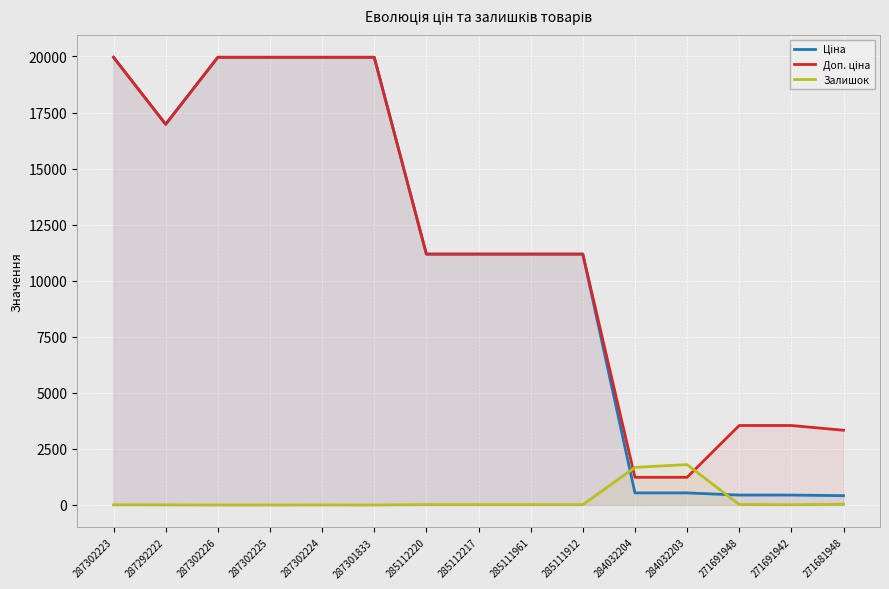

Reading left to right, what are all the values shown in this chart?

Ціна: 287302223=19964.2	287292222=16976.3	287302226=19964.2	287302225=19964.2	287302224=19964.2	287301833=19964.2	285112220=11188.2	285112217=11188.2	285111961=11188.2	285111912=11188.2	284032204=539.0	284032203=539.0	271691948=443.1	271691942=443.1	271681948=416.6
Доп. ціна: 287302223=19964.2	287292222=16976.3	287302226=19964.2	287302225=19964.2	287302224=19964.2	287301833=19964.2	285112220=11188.2	285112217=11188.2	285111961=11188.2	285111912=11188.2	284032204=1235.4	284032203=1235.4	271691948=3545.0	271691942=3545.0	271681948=3332.5
Залишок: 287302223=7.0	287292222=5.0	287302226=0.0	287302225=0.0	287302224=3.0	287301833=0.0	285112220=17.0	285112217=17.0	285111961=17.0	285111912=15.0	284032204=1677.0	284032203=1802.0	271691948=22.0	271691942=13.0	271681948=30.0